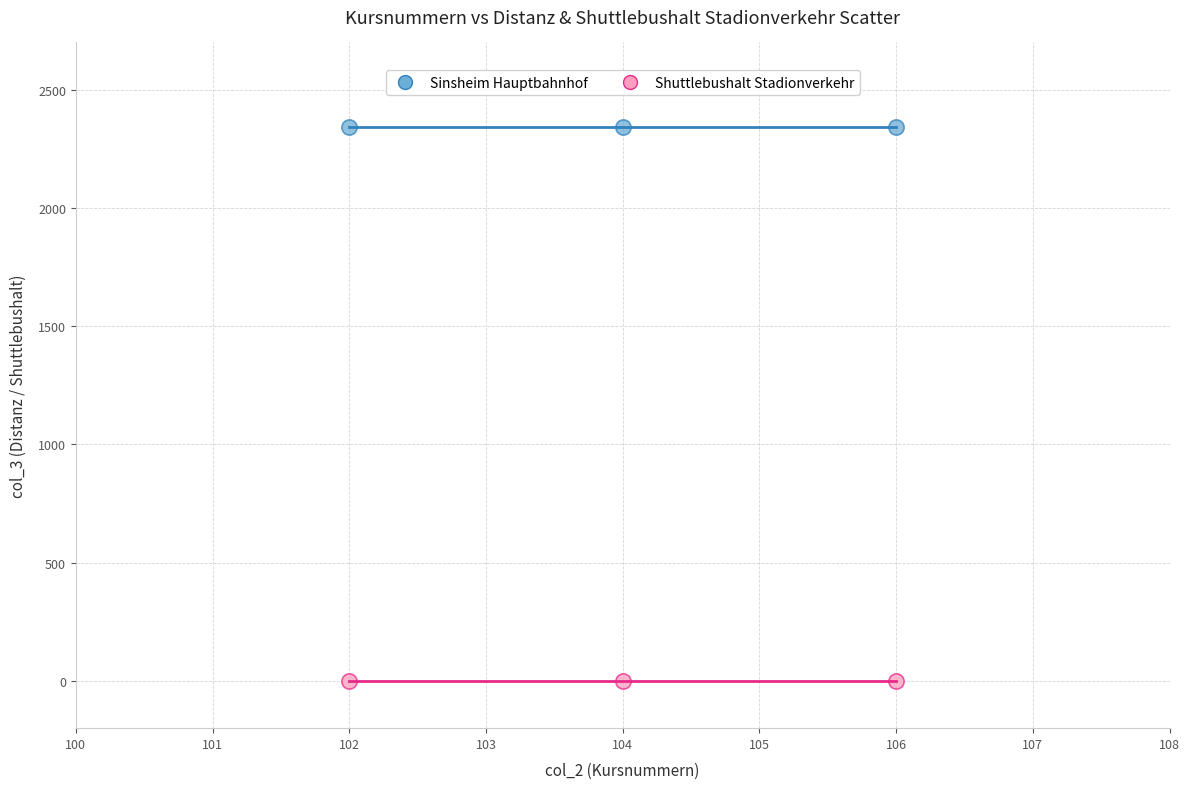

What are all the series names shown in the legend?

Sinsheim Hauptbahnhof, Shuttlebushalt Stadionverkehr